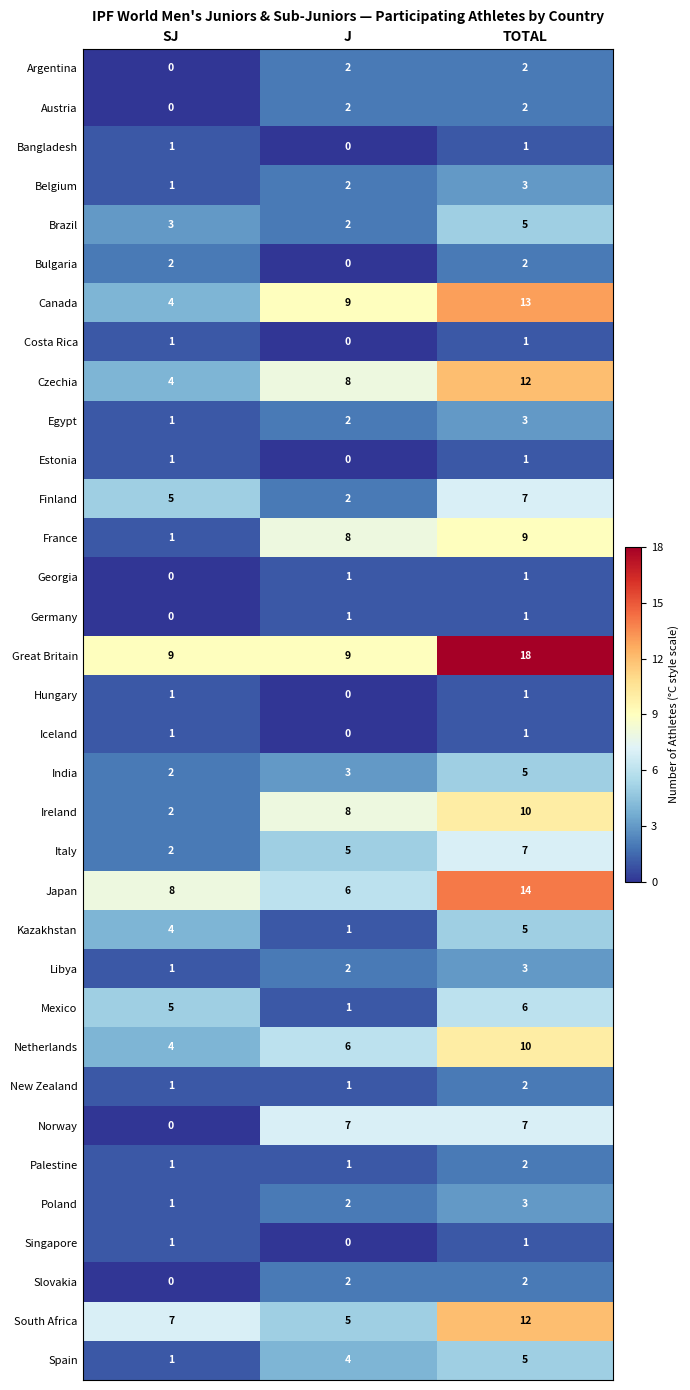

The value of Bulgaria at J is 0. True or false?

True